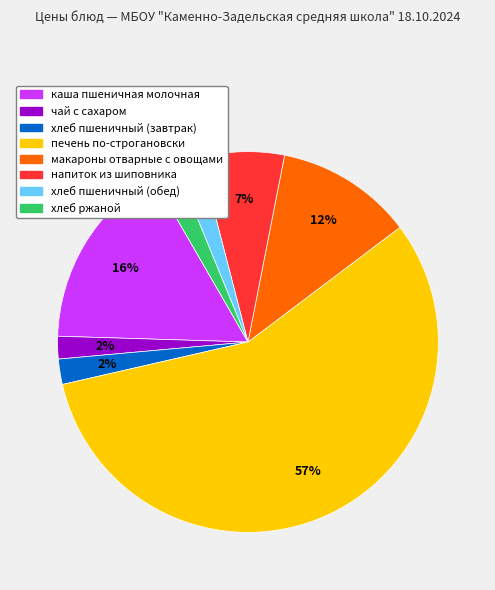

Is печень по-строгановски the majority of the pie?

Yes